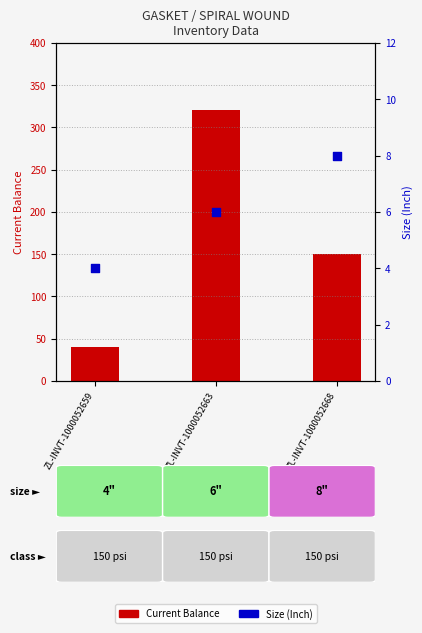

Which series has the widest spread of Y values?

Current Balance